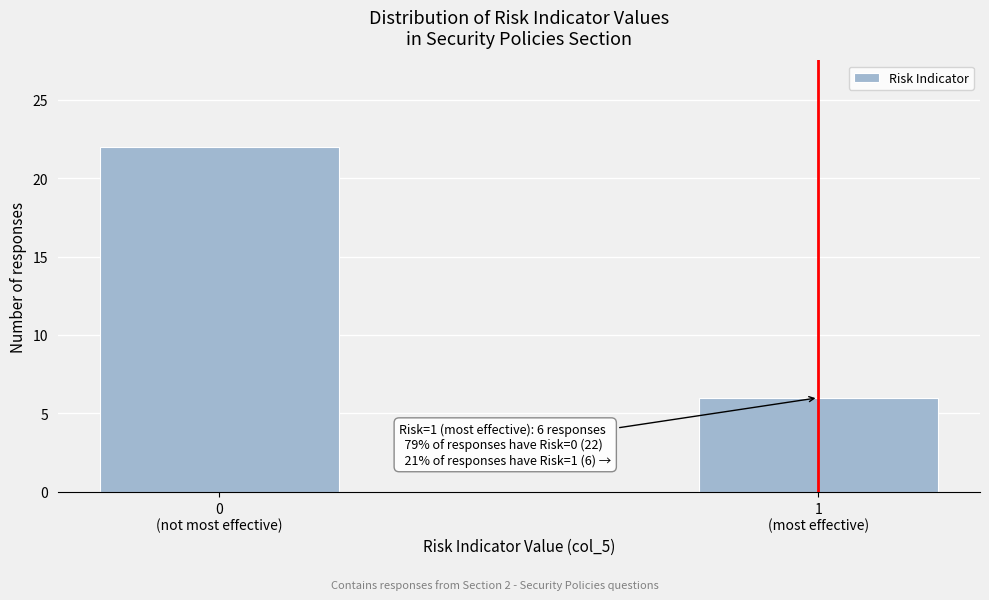

Reading right to left, what are all the values shown in this chart?

6	22